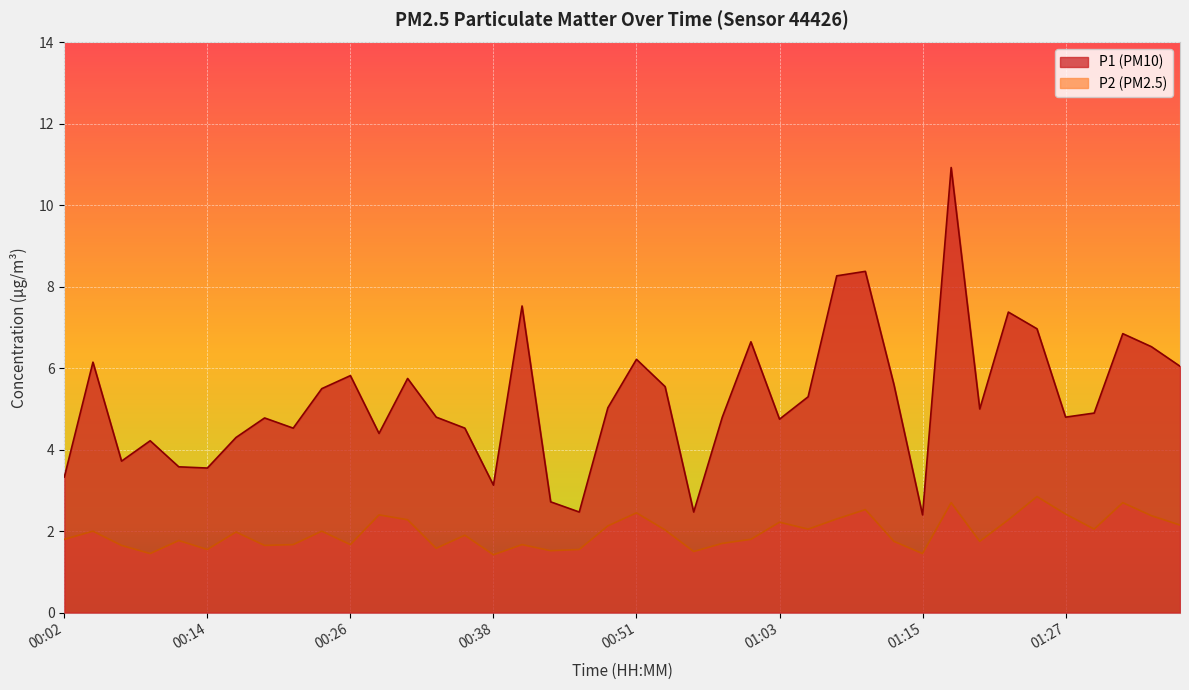

What is the label of the 26th point from the left?

01:03